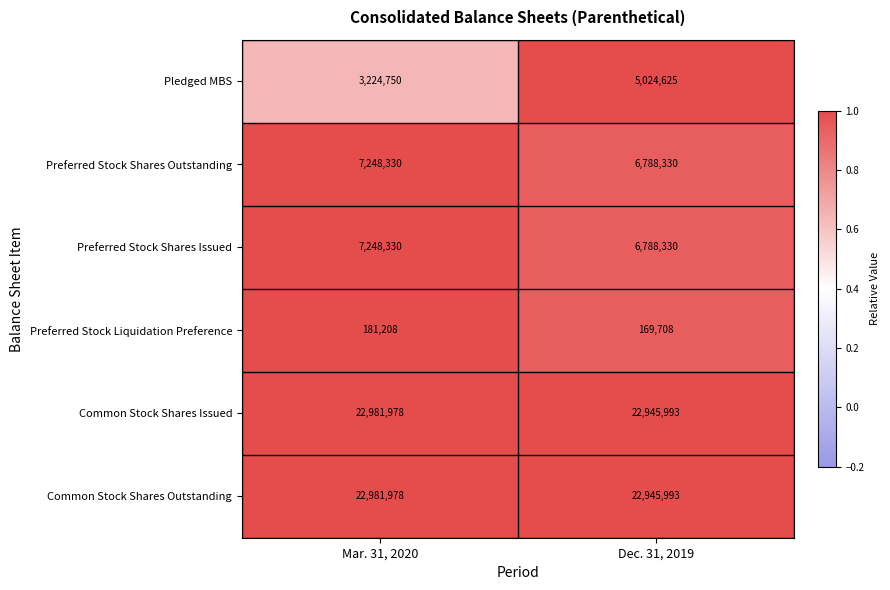

Reading left to right, what are all the values shown in this chart?

Pledged MBS: Mar. 31, 2020=3224750	Dec. 31, 2019=5024625
Preferred Stock Shares Outstanding: Mar. 31, 2020=7248330	Dec. 31, 2019=6788330
Preferred Stock Shares Issued: Mar. 31, 2020=7248330	Dec. 31, 2019=6788330
Preferred Stock Liquidation Preference: Mar. 31, 2020=181208	Dec. 31, 2019=169708
Common Stock Shares Issued: Mar. 31, 2020=22981978	Dec. 31, 2019=22945993
Common Stock Shares Outstanding: Mar. 31, 2020=22981978	Dec. 31, 2019=22945993